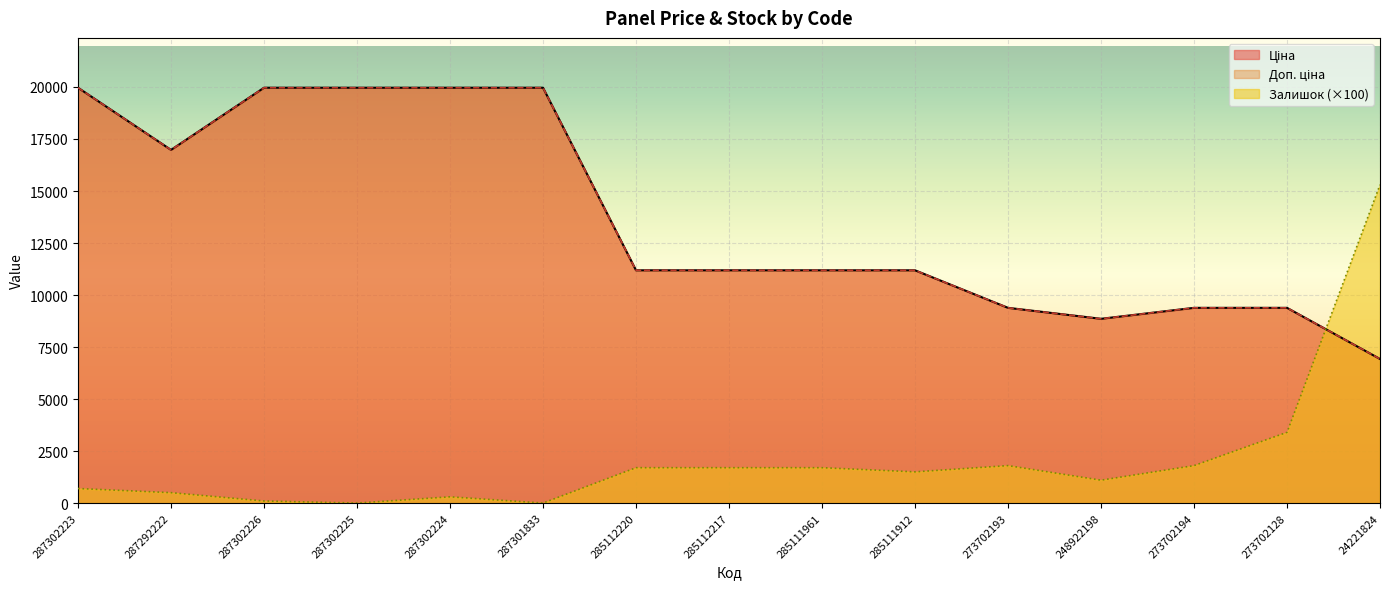

True or false: Залишок and Доп. ціна cross at least once.

True